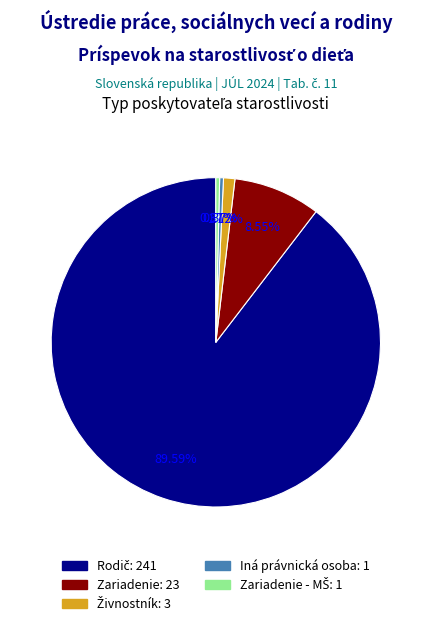

Does any single category account for the majority?

Yes